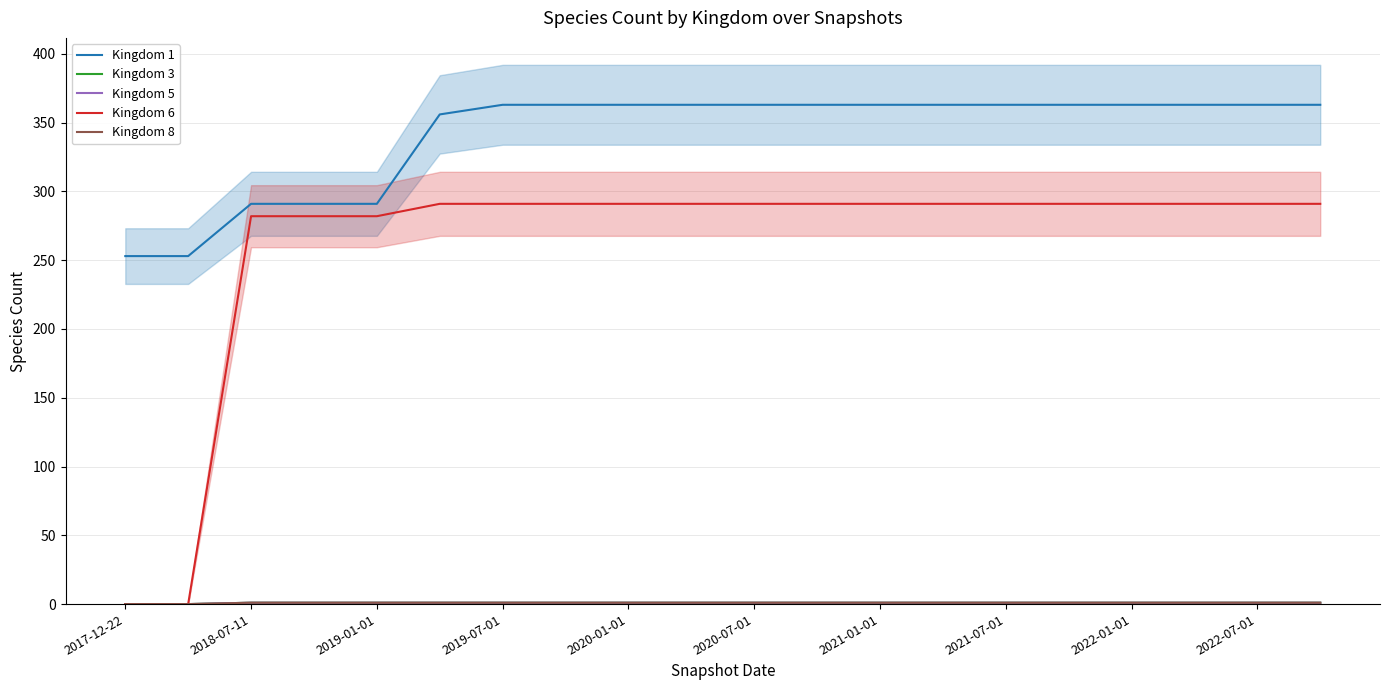

The value of Kingdom 5 at 17 is 1. True or false?

False